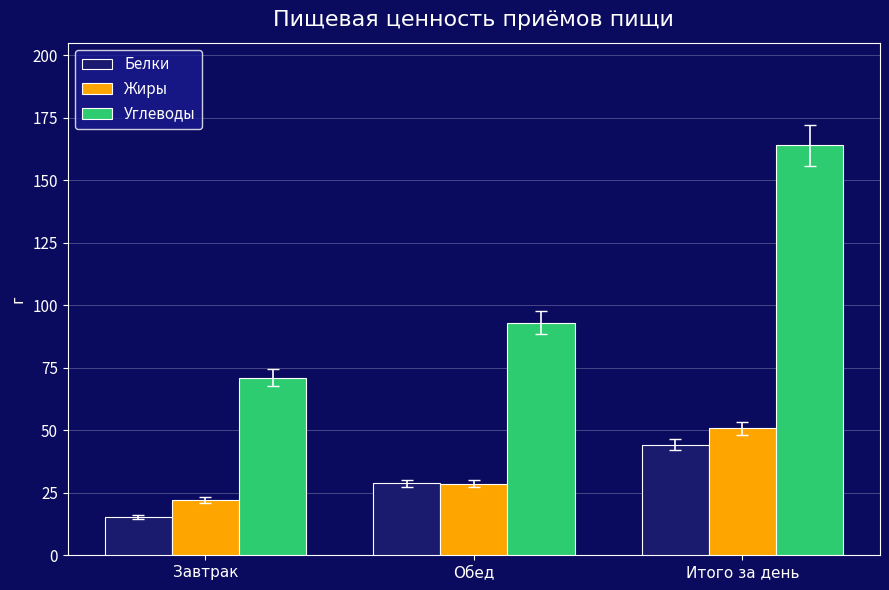

Reading right to left, list all the values displayed in this chart.

Белки: 44.2	28.8	15.4
Жиры: 50.8	28.6	22.2
Углеводы: 164.1	93.0	71.1